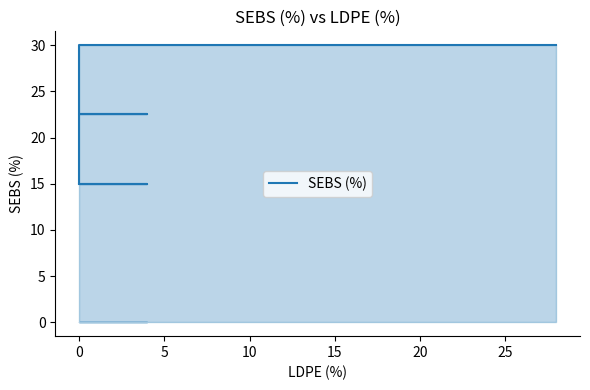

Which category has the highest value across all series?

15